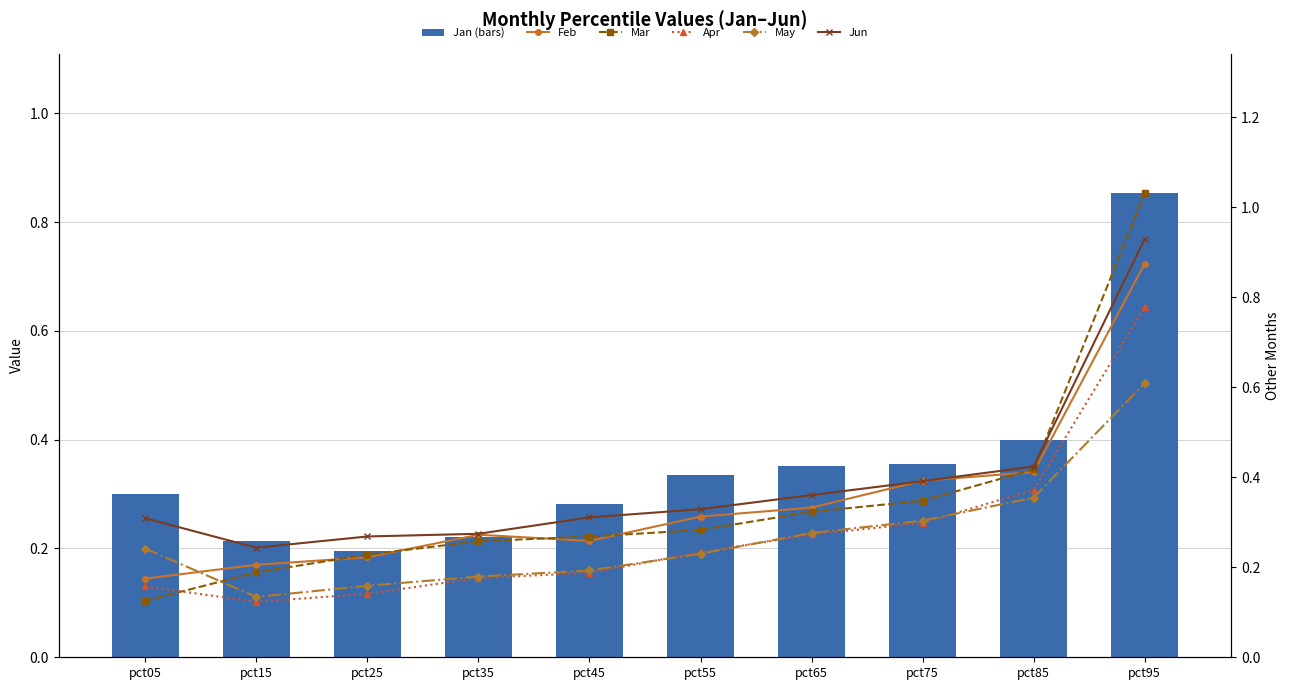

The value of Jun at pct85 is 0.4. True or false?

True